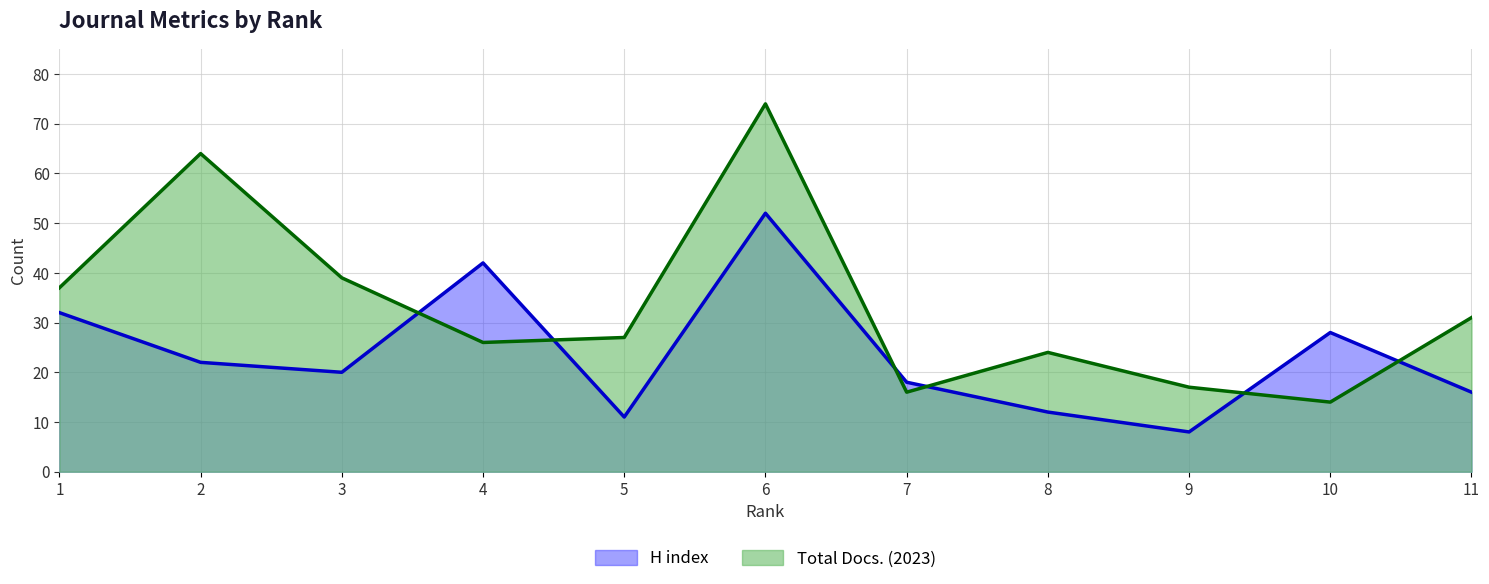

Is the value of Total Docs. (2023) at 8 greater than the value of H index at 7?

Yes